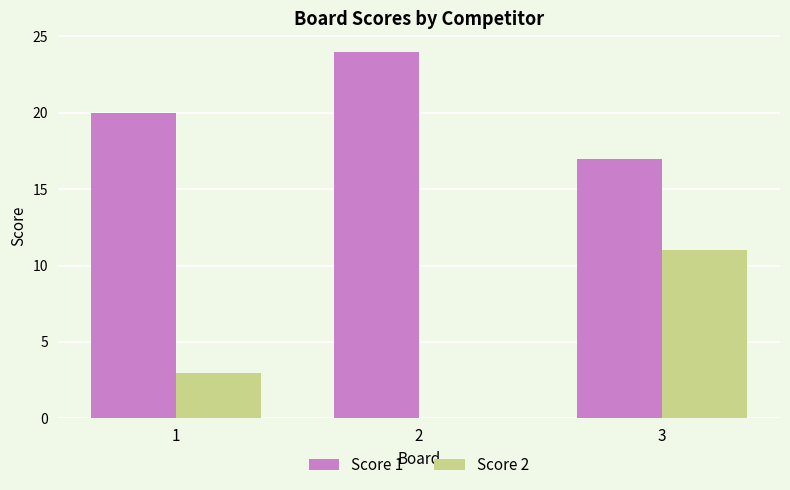

How many values in Score 2 are above zero?

2